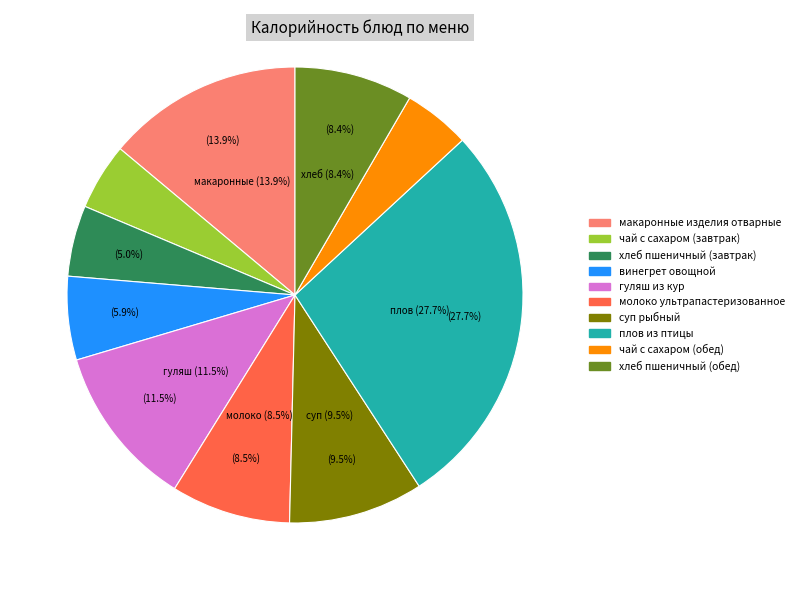

Is it true that молоко ультрапастеризованное is 8% of the pie?

True